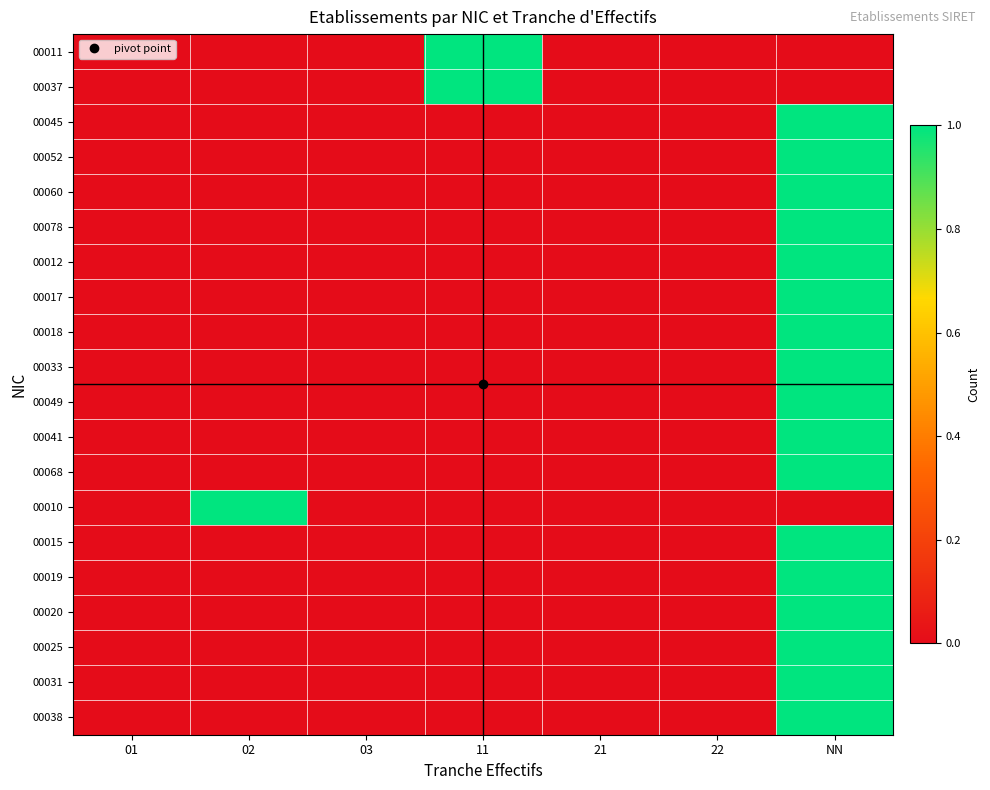

Rank the series by their maximum value, from lowest to highest.

00011, 00037, 00045, 00052, 00060, 00078, 00012, 00017, 00018, 00033, 00049, 00041, 00068, 00010, 00015, 00019, 00020, 00025, 00031, 00038